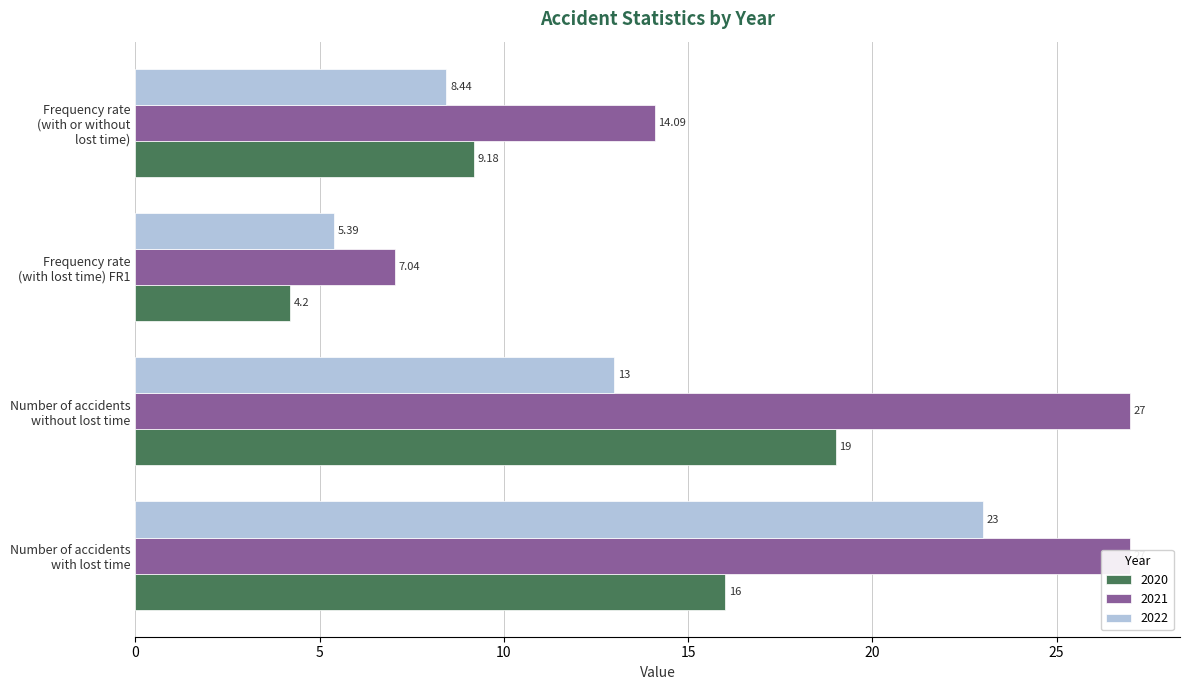

Reading left to right, transcribe all the data shown in this chart.

2020: Number of accidents
with lost time=16.0	Number of accidents
without lost time=19.0	Frequency rate
(with lost time) FR1=4.2	Frequency rate
(with or without
lost time)=9.2
2021: Number of accidents
with lost time=27.0	Number of accidents
without lost time=27.0	Frequency rate
(with lost time) FR1=7.0	Frequency rate
(with or without
lost time)=14.1
2022: Number of accidents
with lost time=23.0	Number of accidents
without lost time=13.0	Frequency rate
(with lost time) FR1=5.4	Frequency rate
(with or without
lost time)=8.4